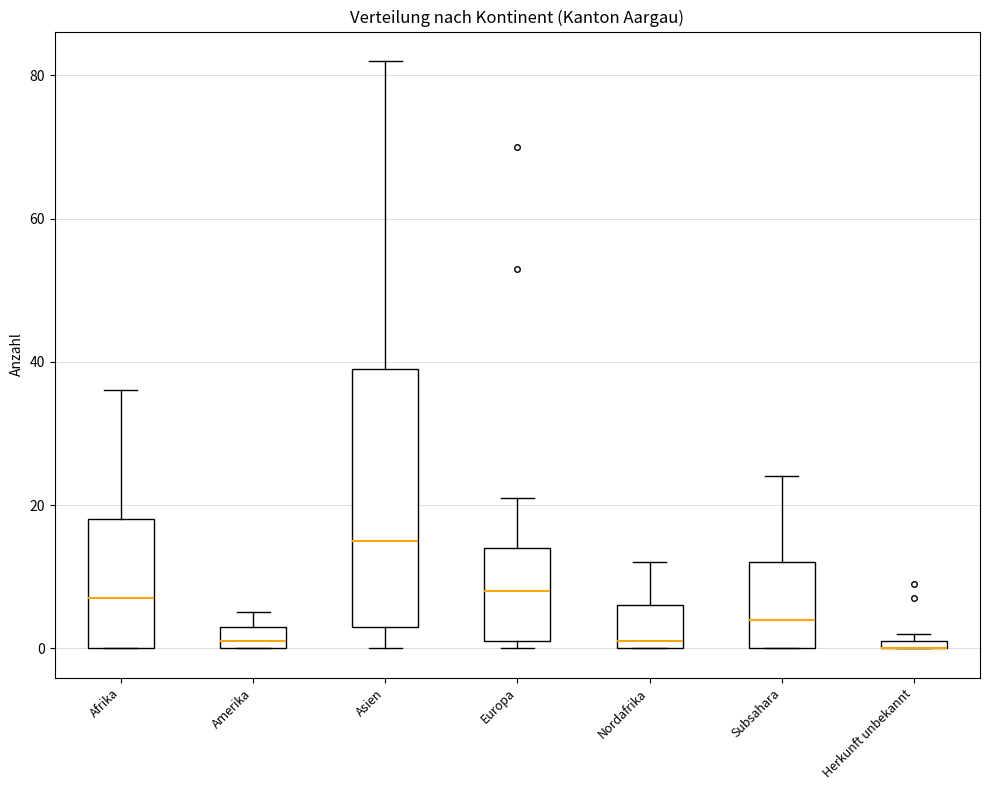

Where is the upper edge of the box for Herkunft unbekannt on the y-axis? The values are not printed on the chart, so give them approximately, as read against the axis.

2